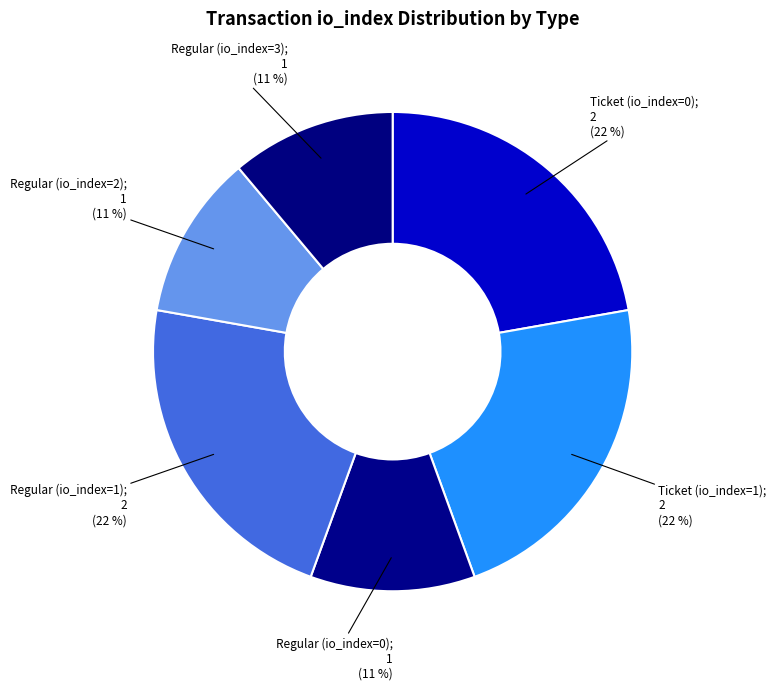

Count the number of slices in the pie.

6